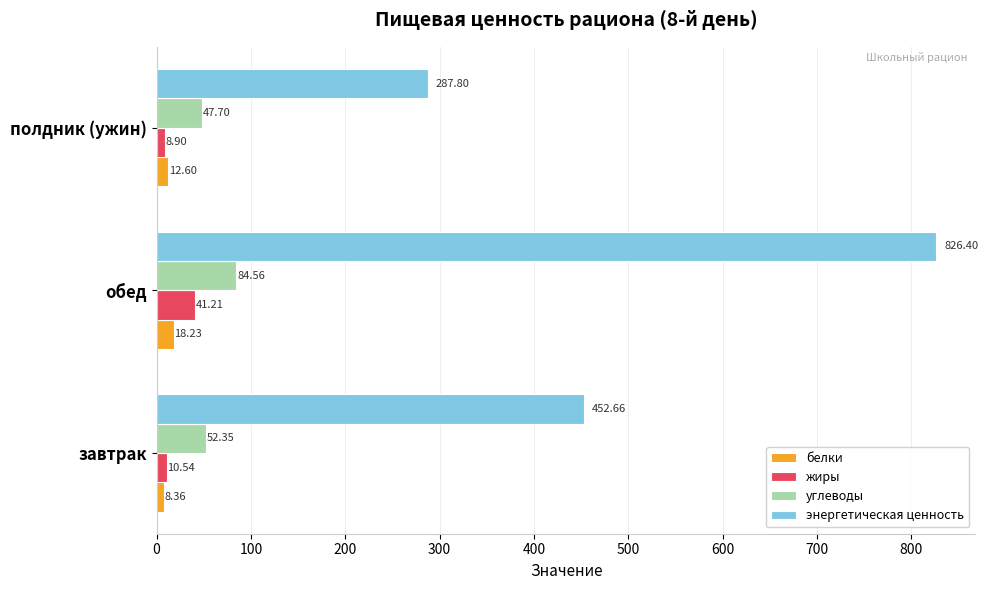

Rank the series at обед from highest to lowest value.

энергетическая ценность, углеводы, жиры, белки